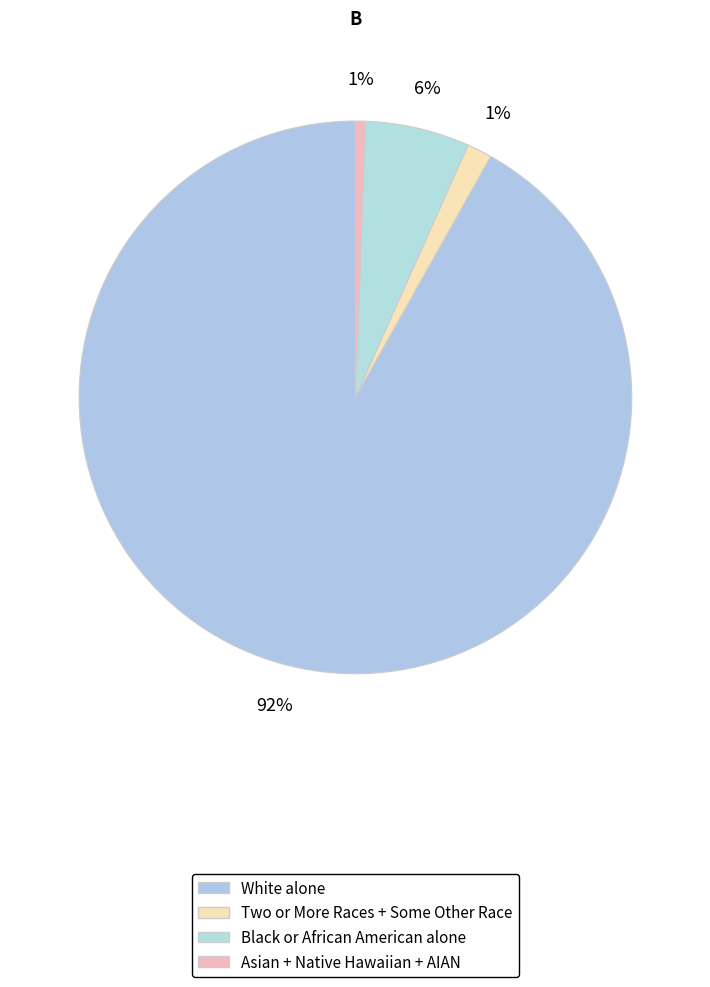

How many segments does this pie chart have?

4